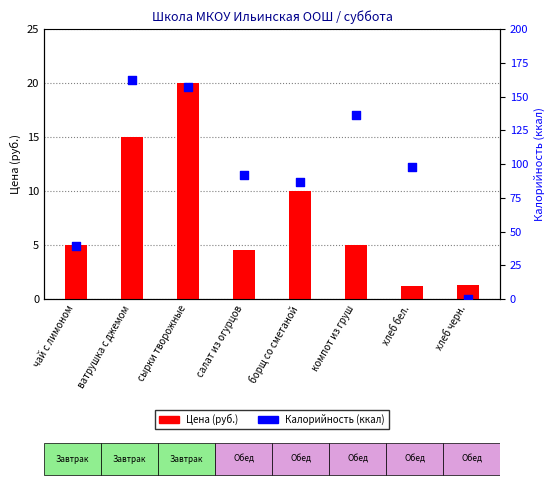

Which series reaches the minimum Y coordinate?

Калорийность